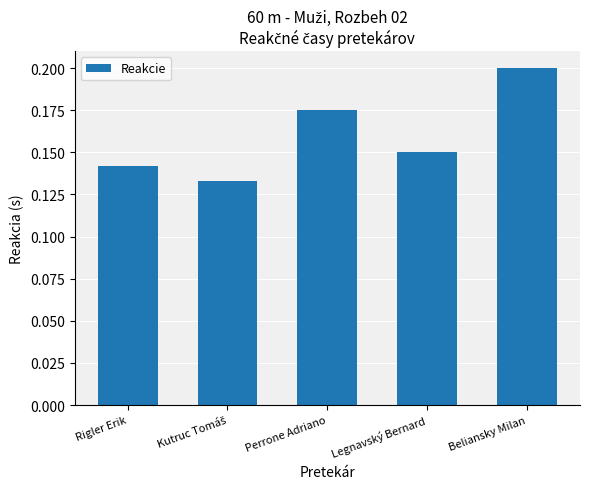

At which category does the chart reach its peak across all series?

Beliansky Milan